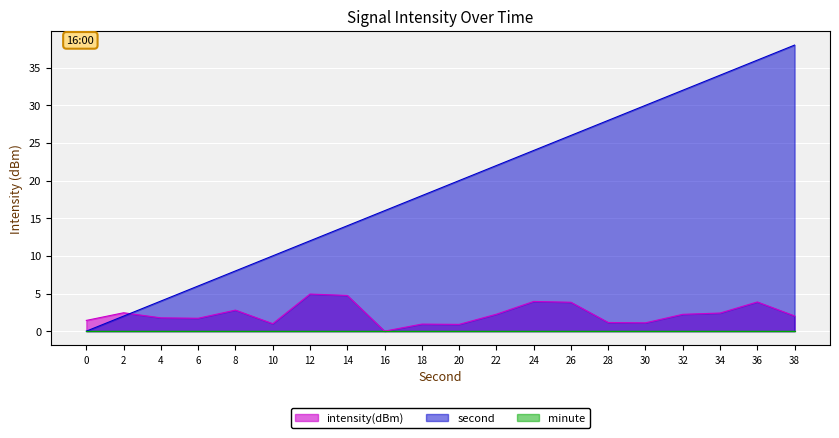

Count the number of data series in this chart.

3